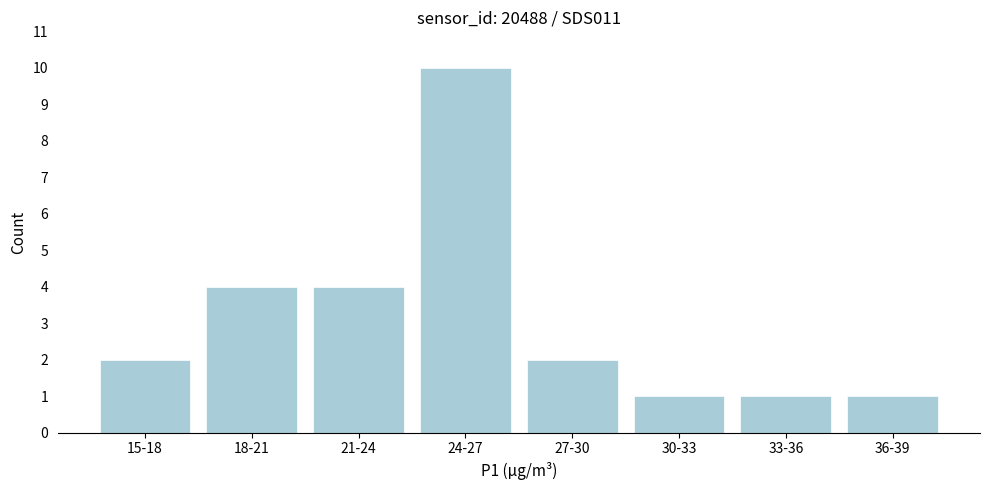

Reading left to right, what are all the values shown in this chart?

15-18=2	18-21=4	21-24=4	24-27=10	27-30=2	30-33=1	33-36=1	36-39=1